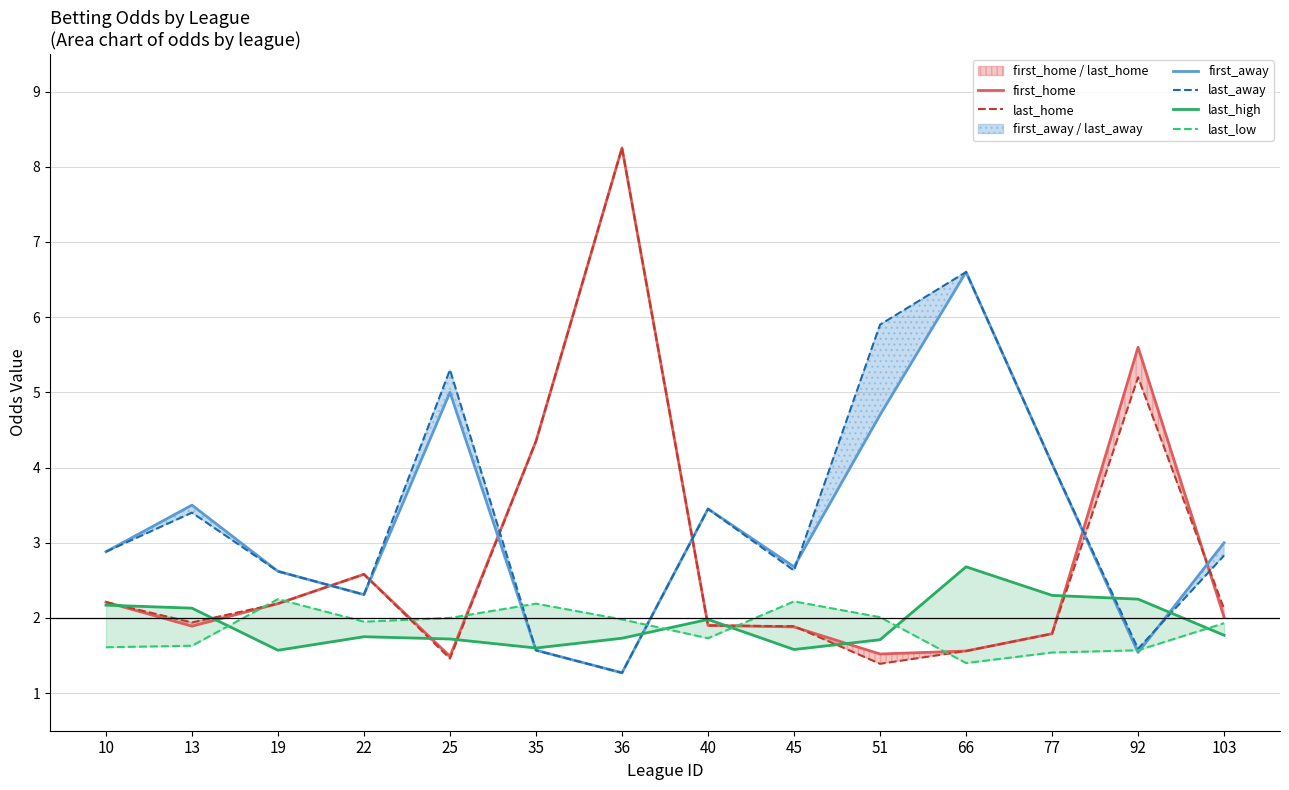

How many values in the first_home series exceed 2?

7